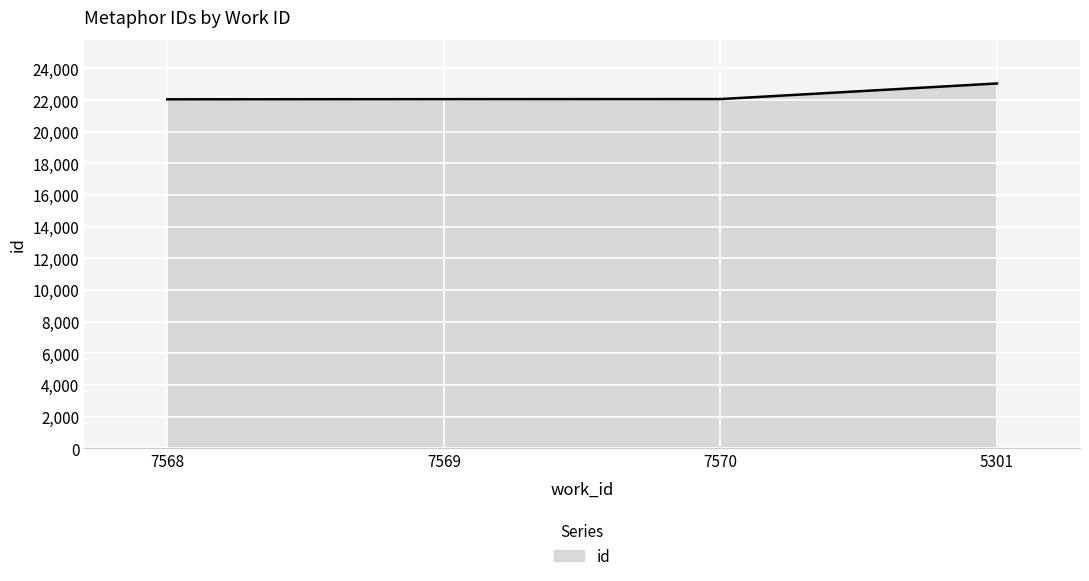

What is the average value?

22300